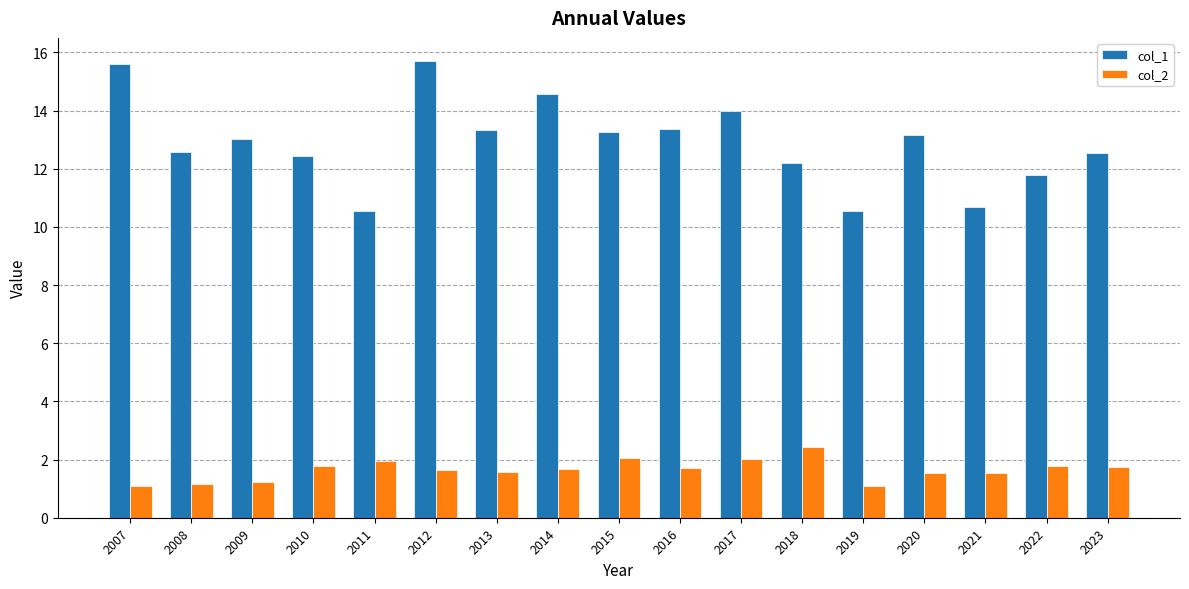

The value of col_2 at 2009 is 0.7. True or false?

False